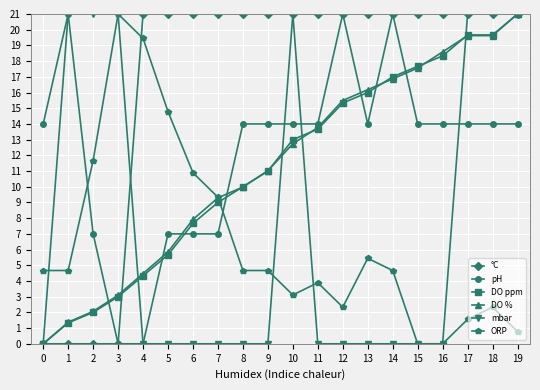

What are all the series names shown in the legend?

°C, pH, DO ppm, DO %, mbar, ORP